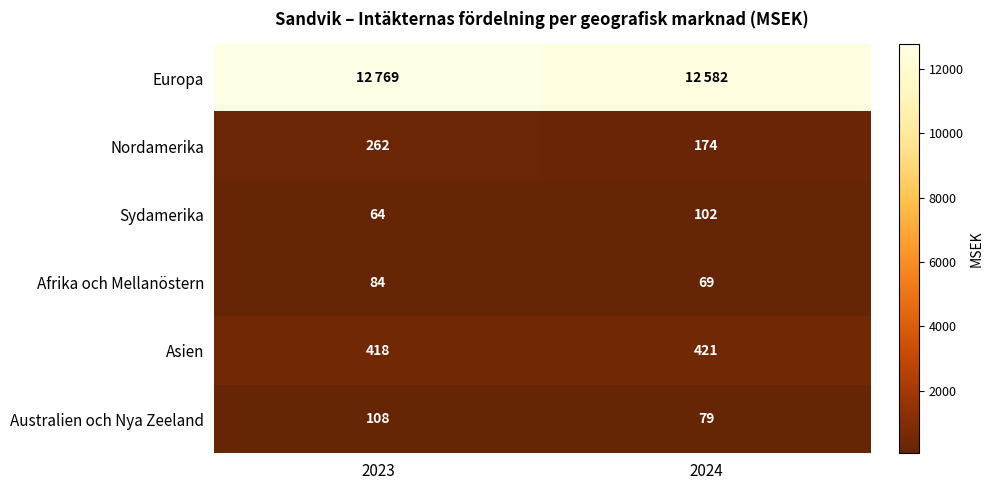

What is the difference between the maximum and minimum values in the Asien series?

3